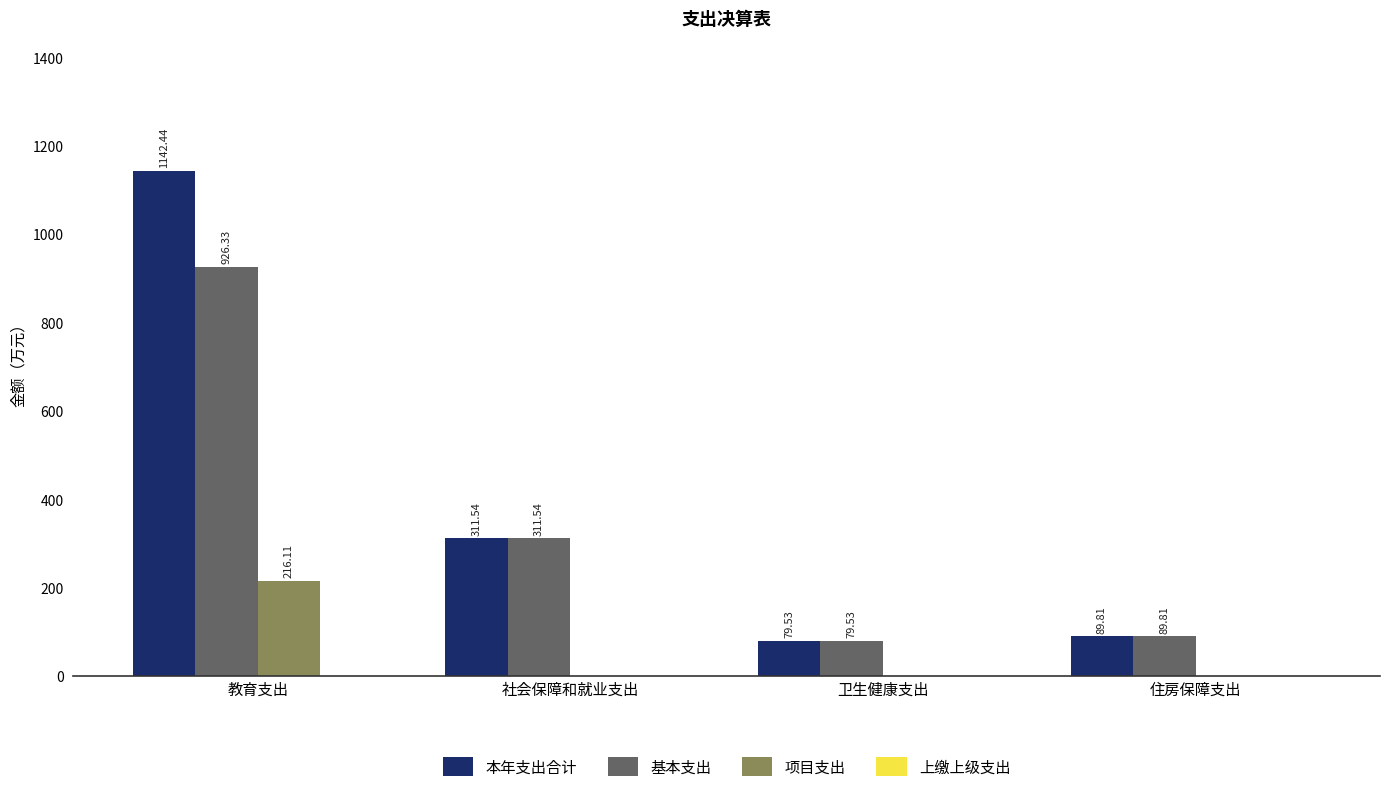

The 本年支出合计 series shows 89.8 at 住房保障支出. True or false?

True